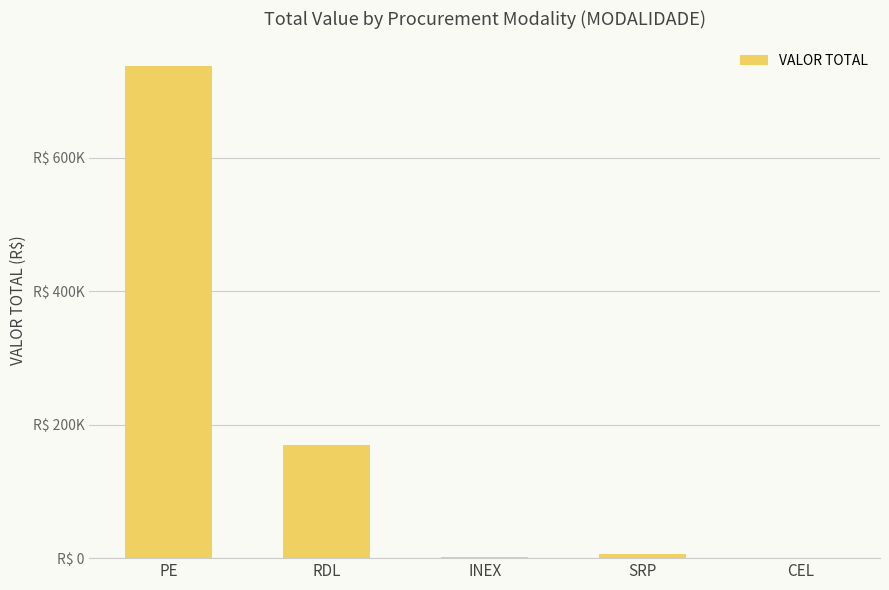

What is the difference between the second highest and second lowest values?

168215.6